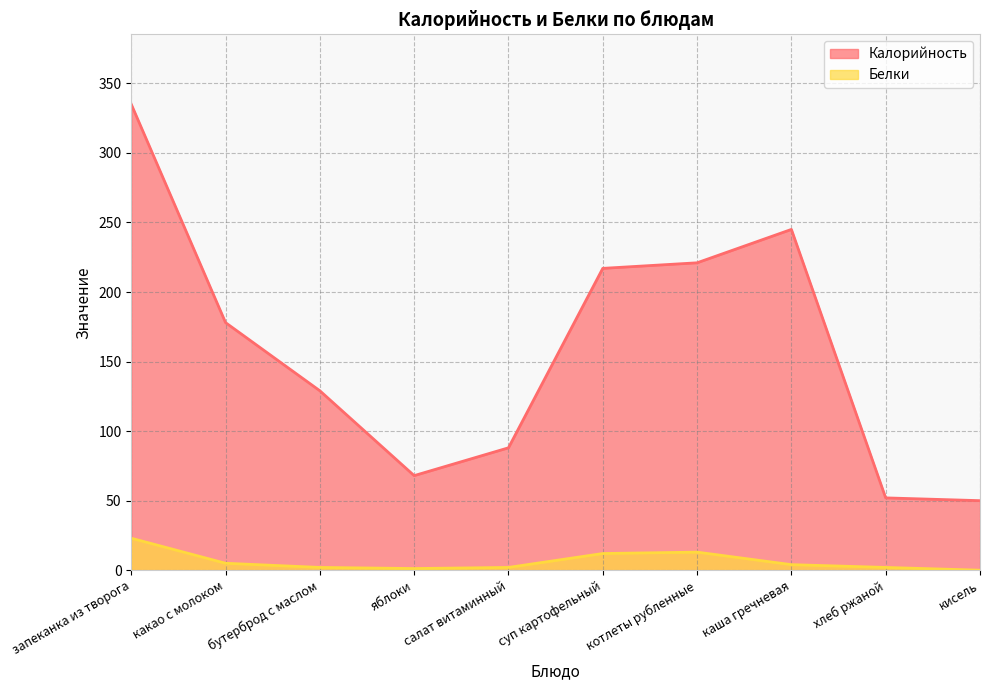

What are all the series names shown in the legend?

Калорийность, Белки